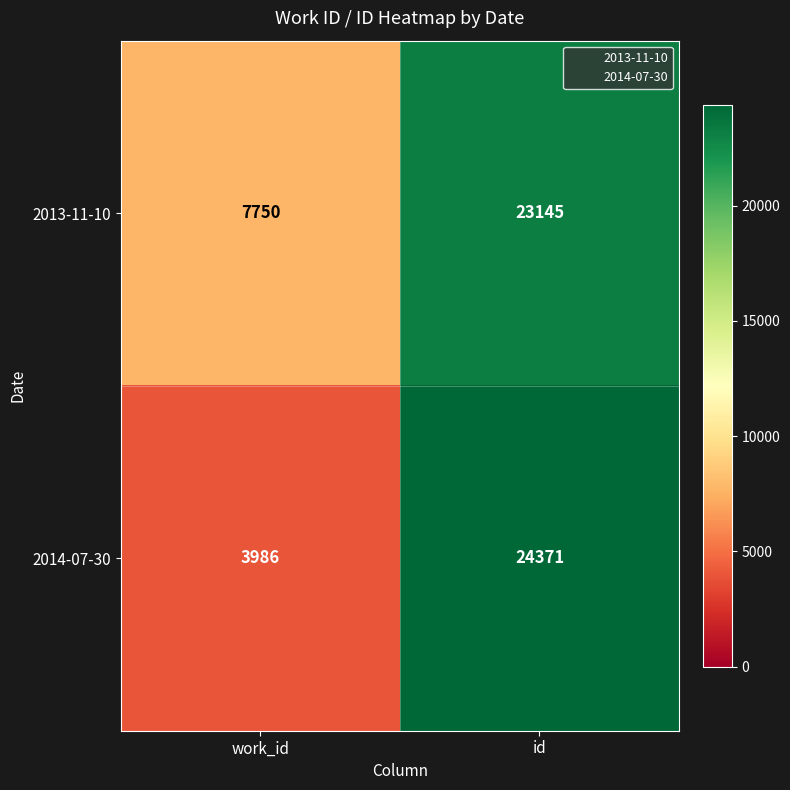

Read the 2013-11-10 value at work_id, to the nearest 100.

7800